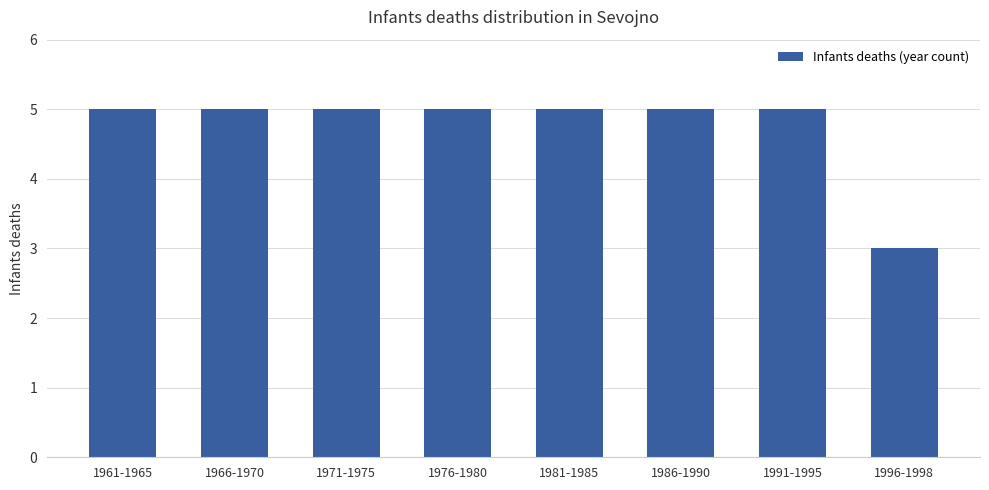

What is the minimum value shown in the chart?

3